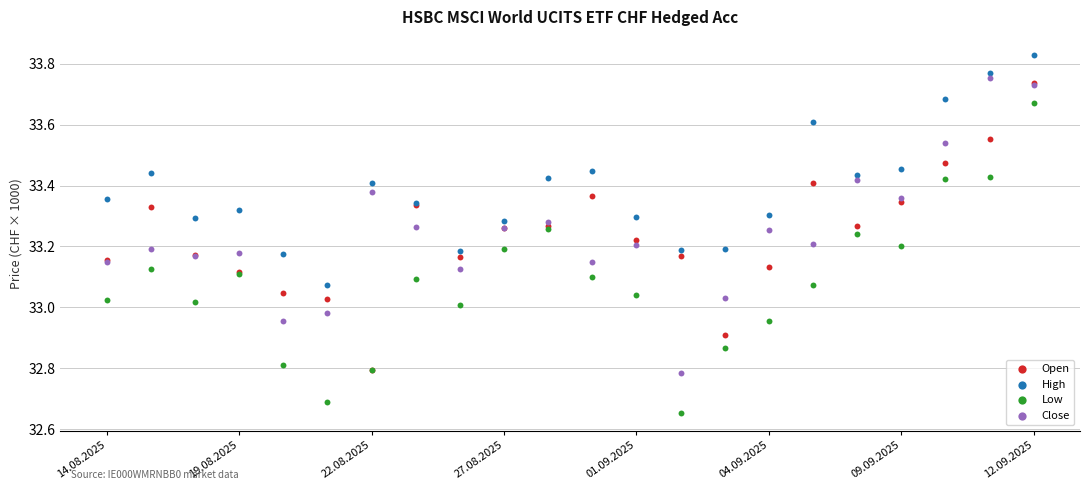

What are all the series names shown in the legend?

Open, High, Low, Close